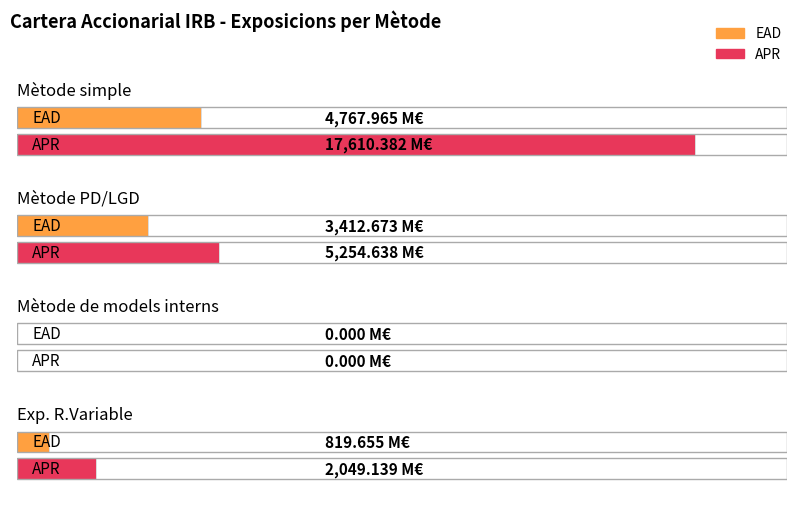

Which has a higher value, Mètode PD/LGD or Exp. R.Variable?

Mètode PD/LGD